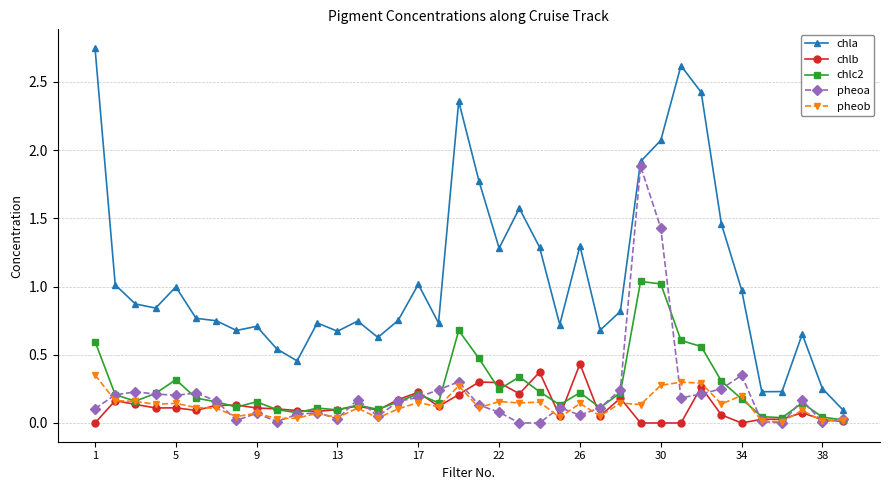

Which series has the largest range (max minus min)?

chla